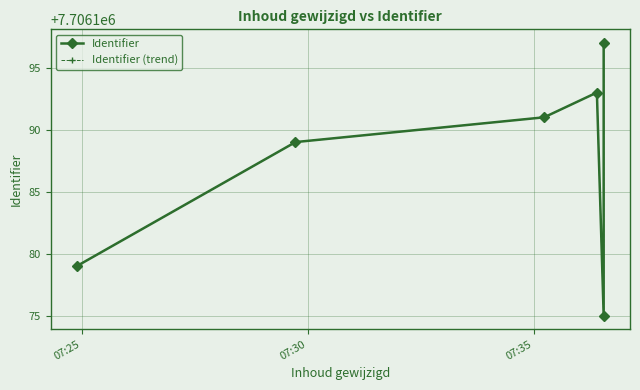

True or false: Identifier and Identifier (trend) cross at least once.

False